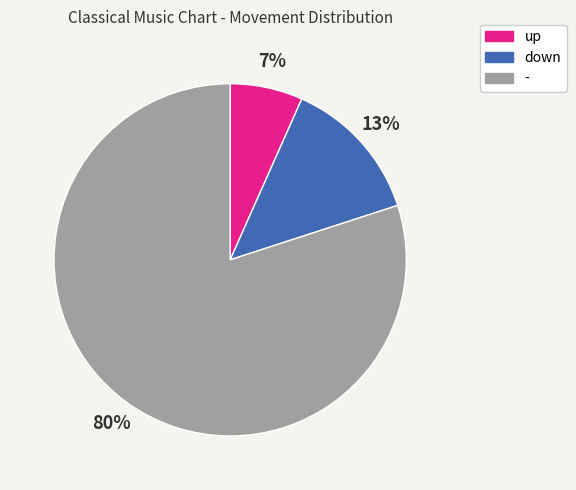

Which category has the biggest portion of the pie?

-